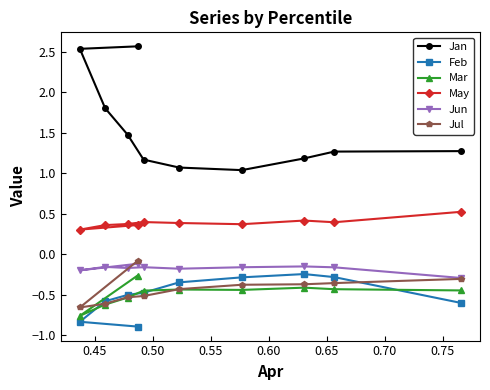

What is the minimum value shown in the chart?

-0.9